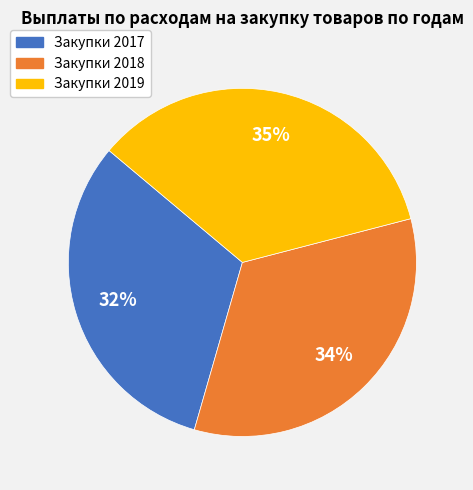

To the nearest percent, what is the difference between the largest and smallest slice percentages?

3%